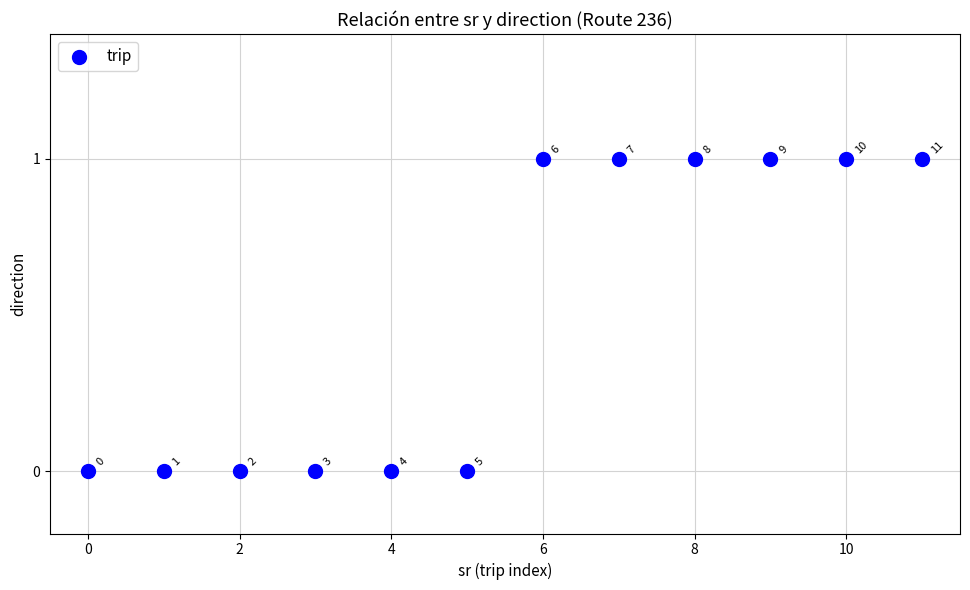

How many points are shown in the scatter plot?

12